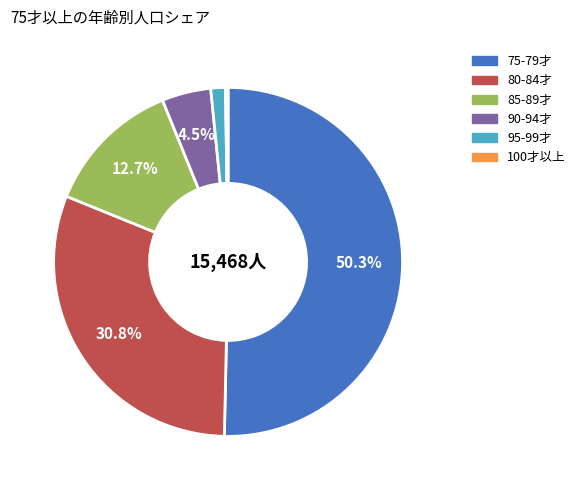

Which category has the biggest portion of the pie?

75-79才